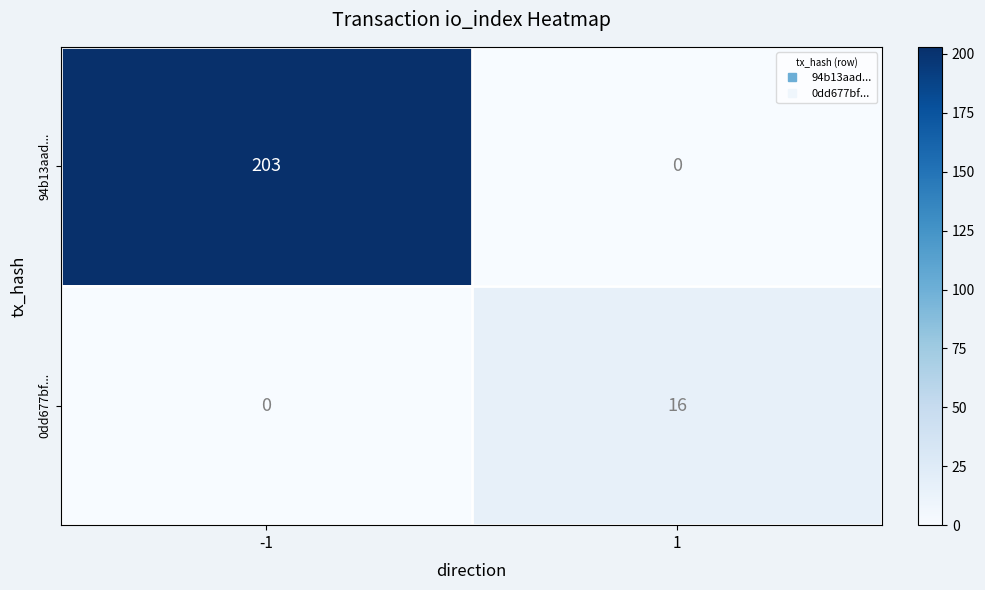

At which category is the sum across all series the highest?

-1